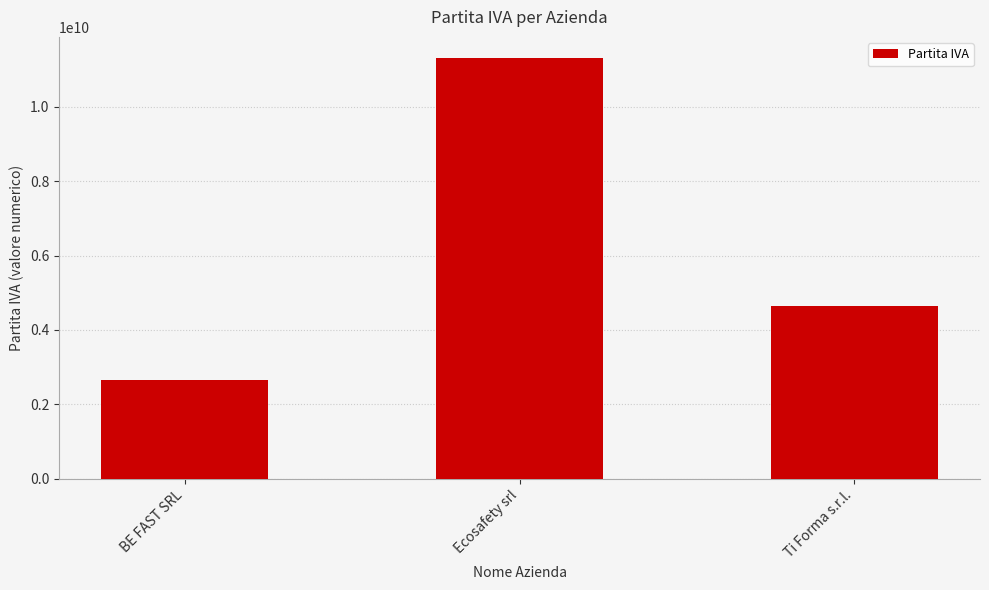

What is the label of the 1st bar from the left?

BE FAST SRL